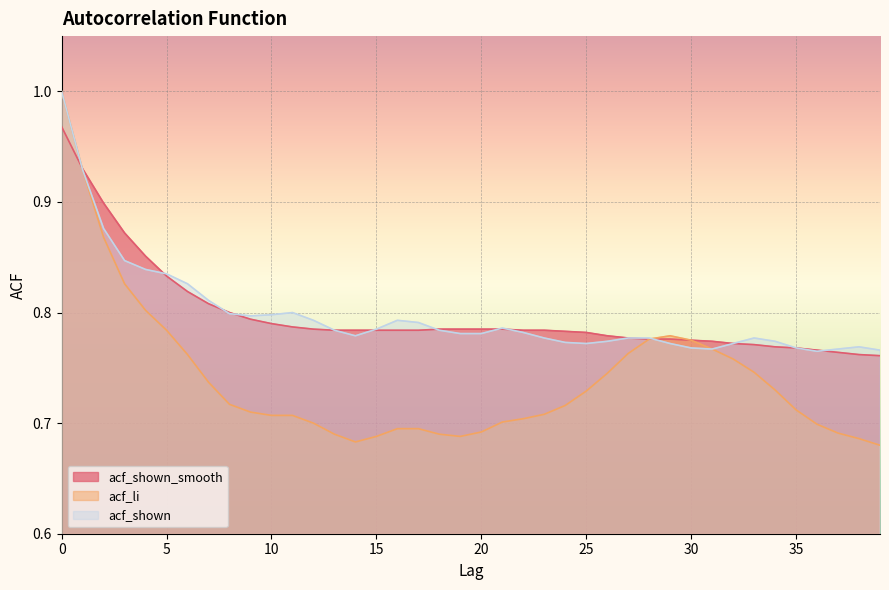

Where is the first local maximum for acf_shown?

11